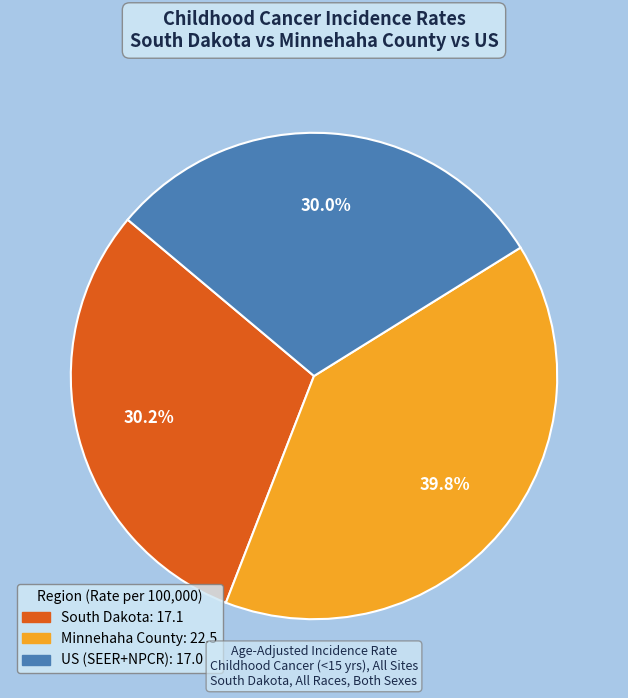

Is there a majority slice in this chart?

No